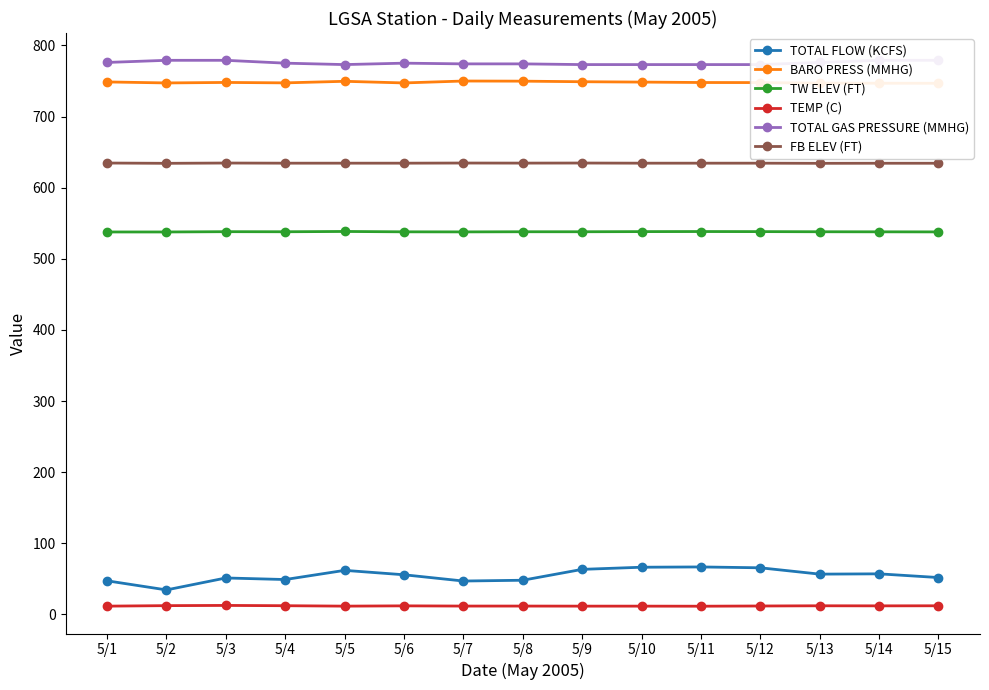

Where is TW ELEV (FT) nearest to the value 538?

5/4